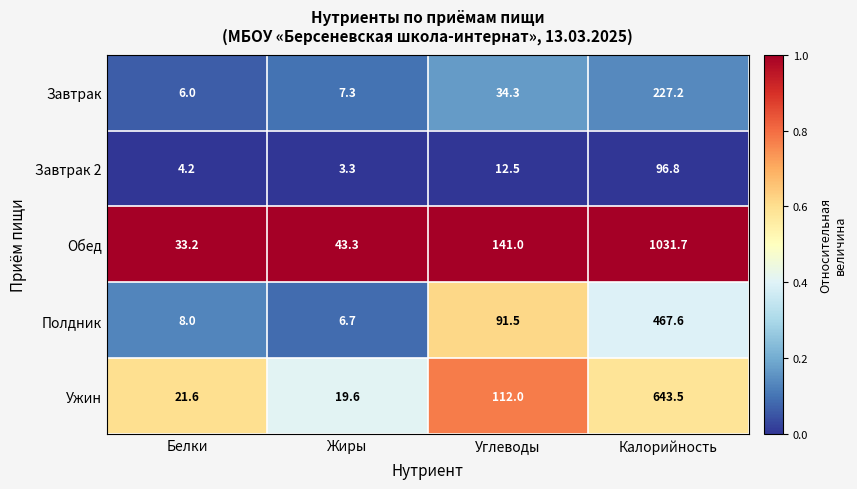

At which category is the sum across all series the highest?

Калорийность